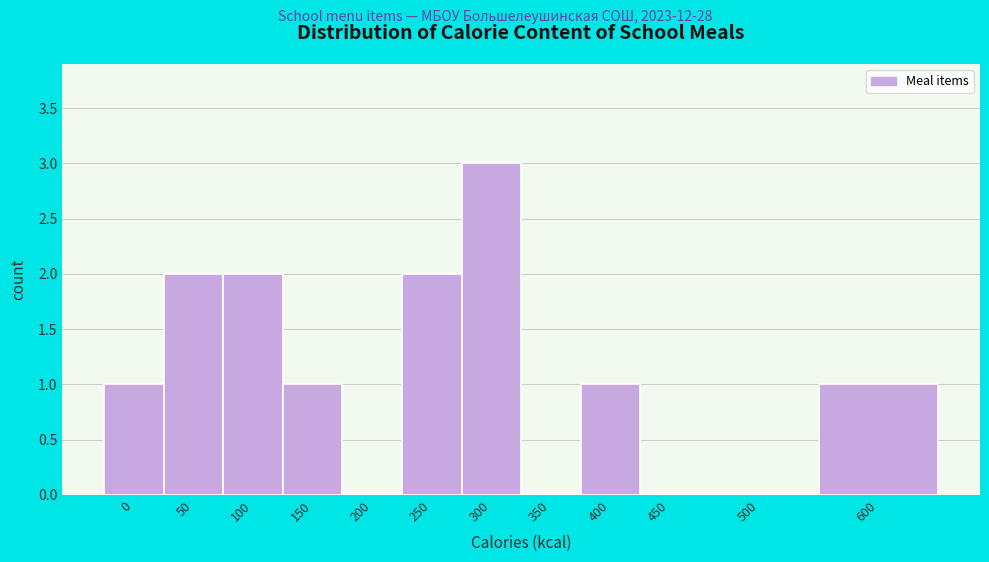

Reading left to right, list all the values displayed in this chart.

0=1	50=2	100=2	150=1	200=0	250=2	300=3	350=0	400=1	450=0	500=0	600=1